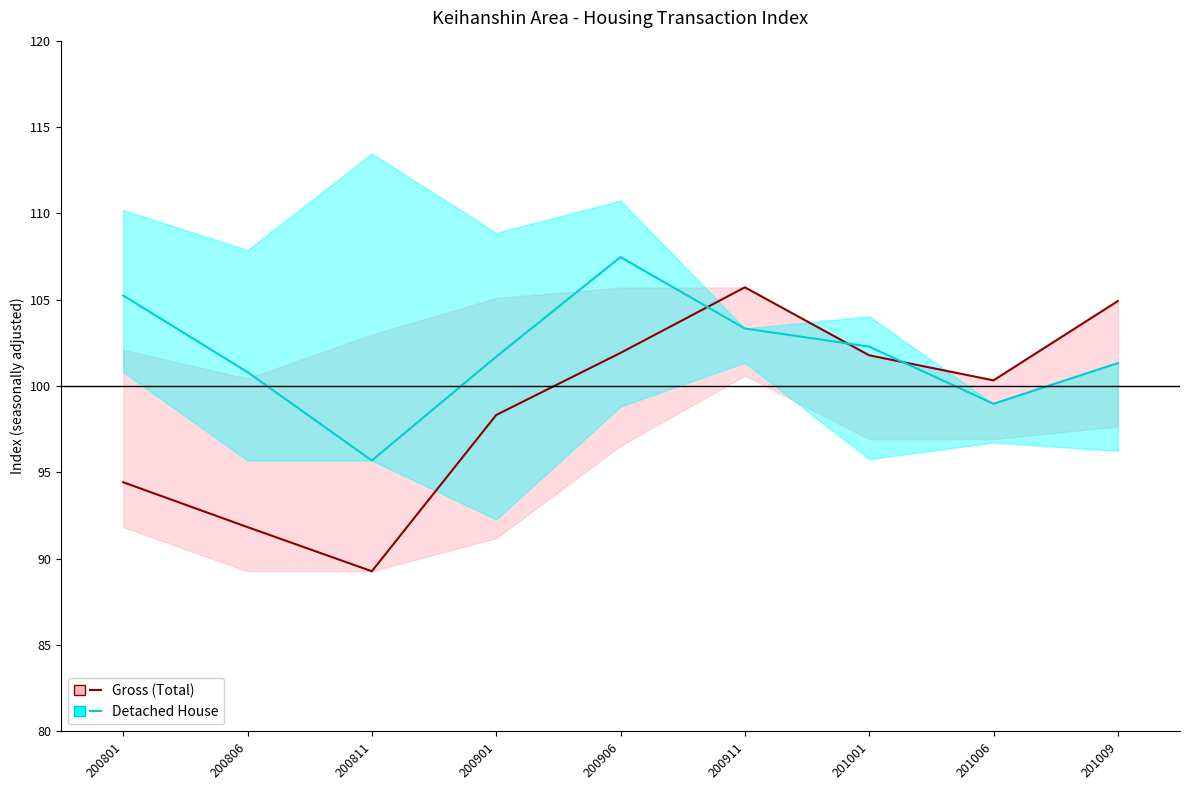

What is the difference between the second highest and second lowest values in the Gross (Total) series?

13.1